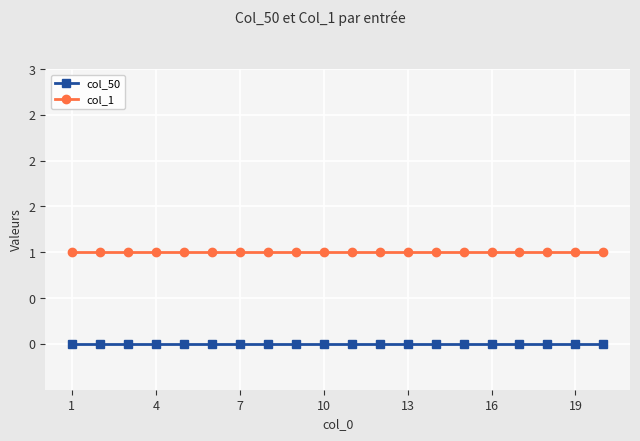

Is this an area chart (filled region under the line)?

No